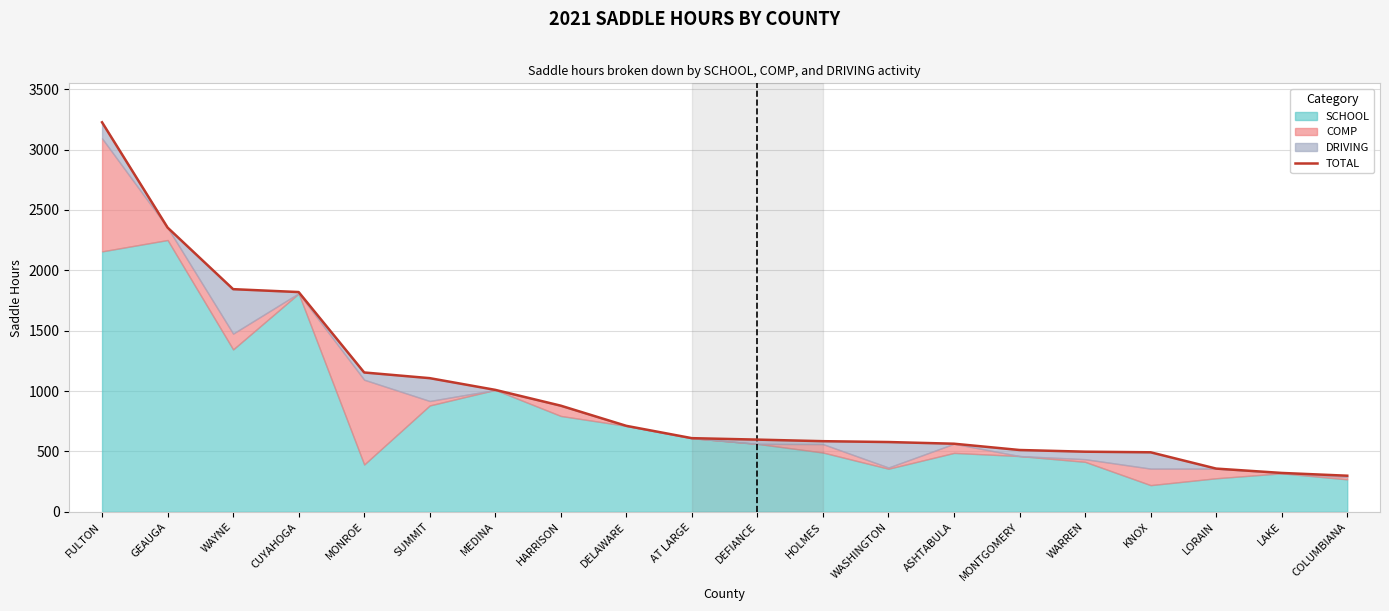

What is the label of the 17th point from the right?

CUYAHOGA